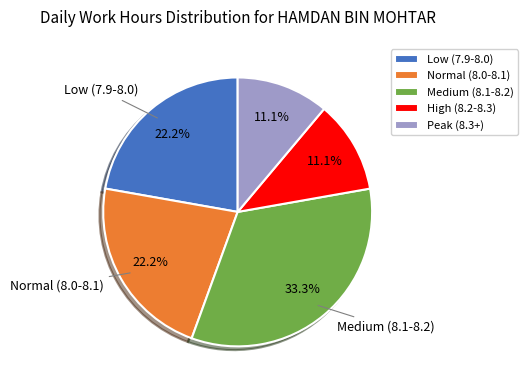

Is there any slice that represents more than half of the pie?

No